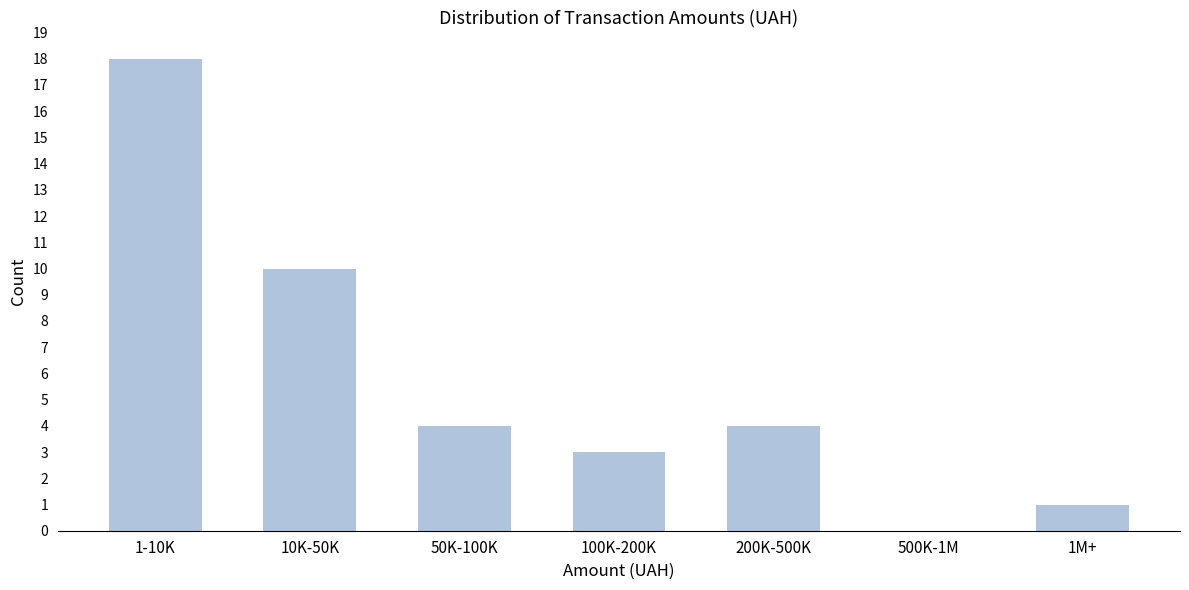

Reading right to left, transcribe all the data shown in this chart.

1M+=1	500K-1M=0	200K-500K=4	100K-200K=3	50K-100K=4	10K-50K=10	1-10K=18